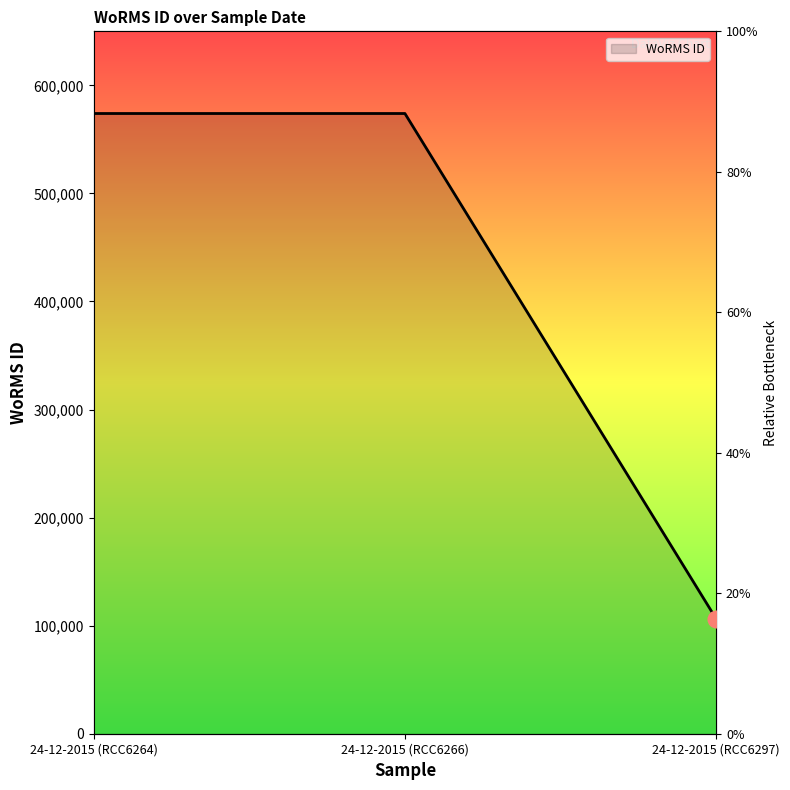

What is the smallest value displayed?

106289